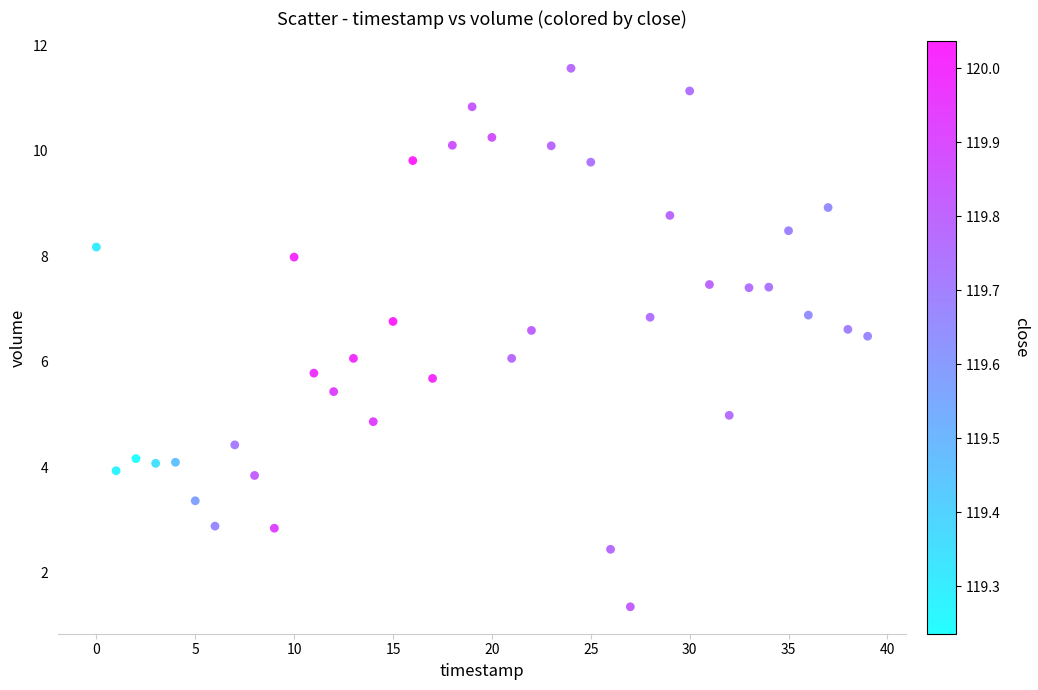

What is the range of Y values (max minus min)?

10.2